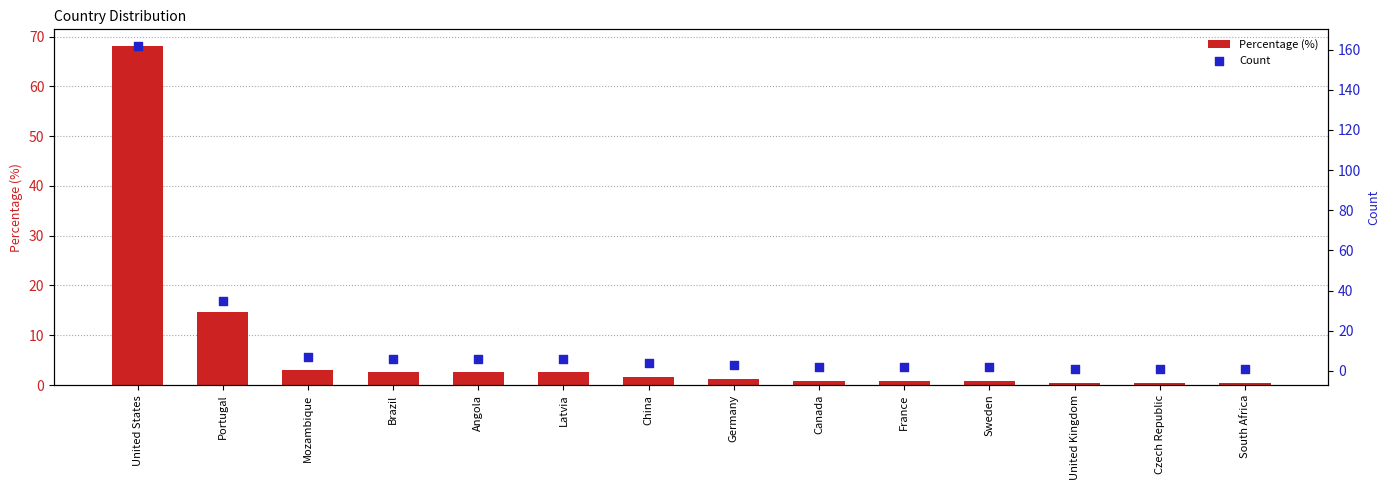

At which category is the sum across all series the highest?

United States